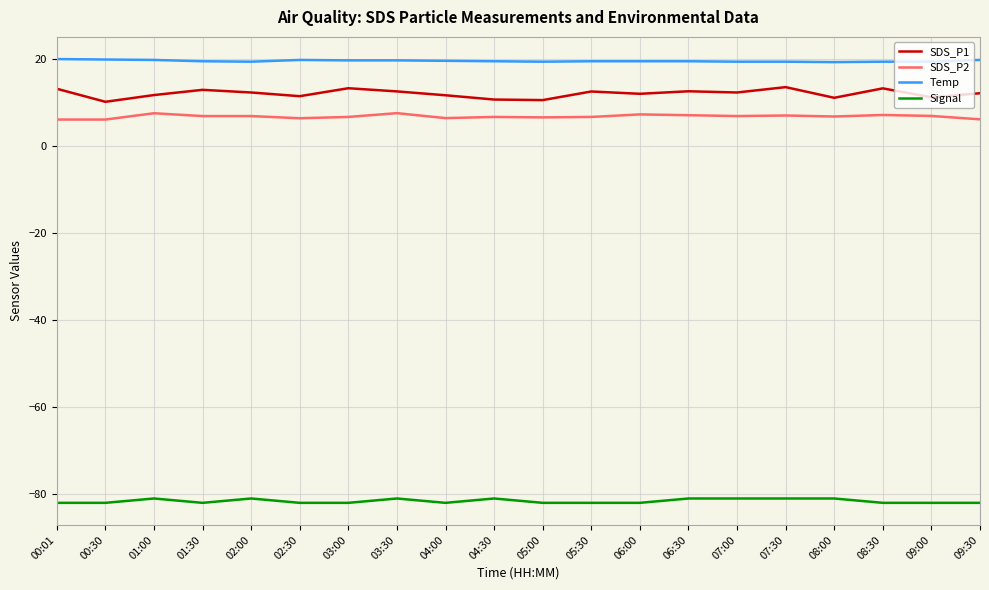

Does the chart have visible grid lines?

Yes